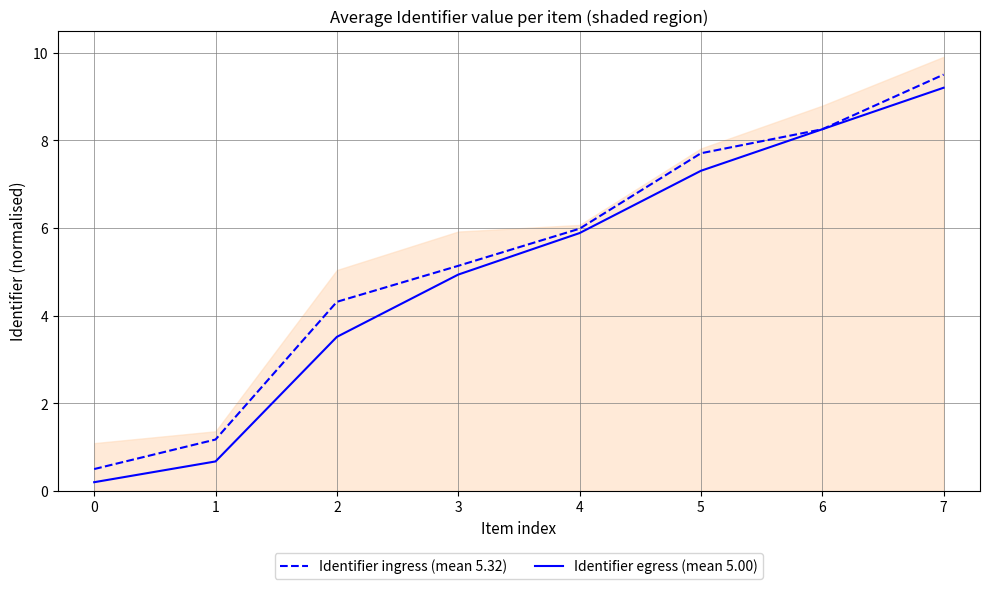

What is the difference between the maximum and minimum values in the Identifier egress (mean 5.00) series?

9.0